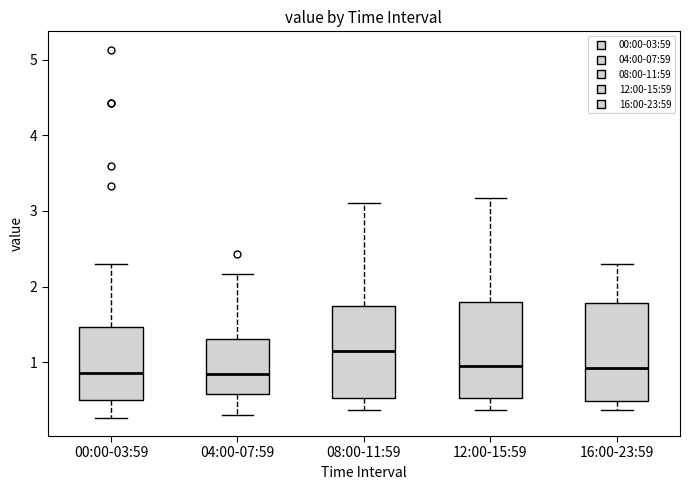

Which box's median line is the highest?

08:00-11:59